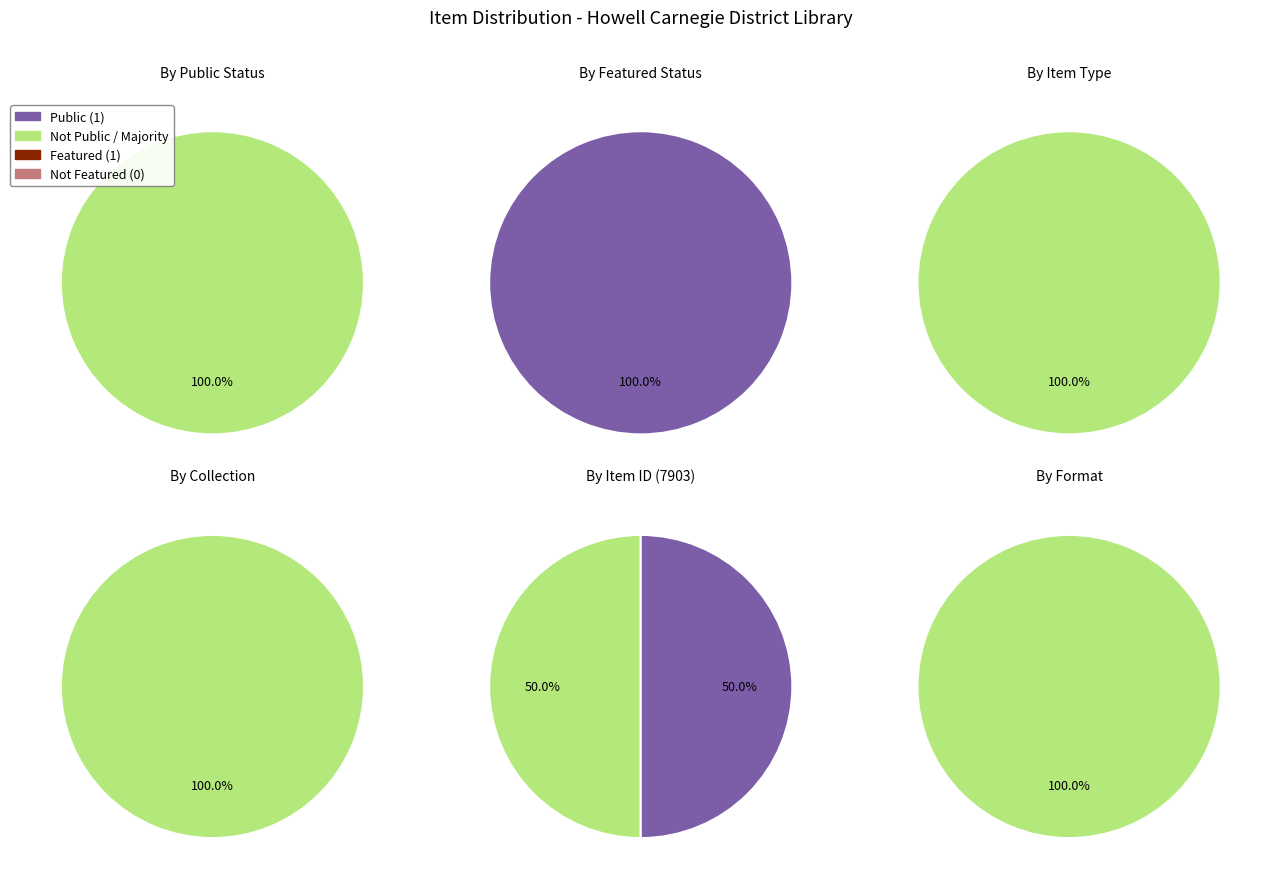

Combined, do 7903 and 9831 account for over 50%?

Yes